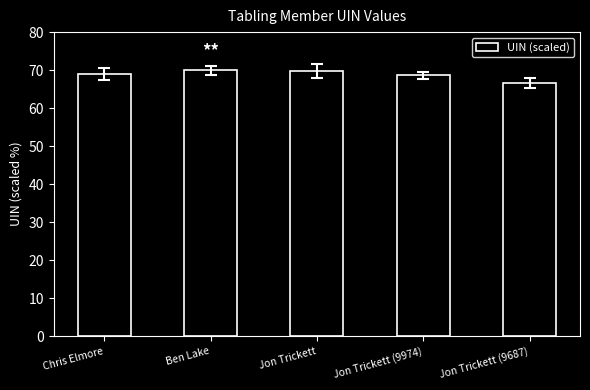

Count the number of values greater than 68.

4